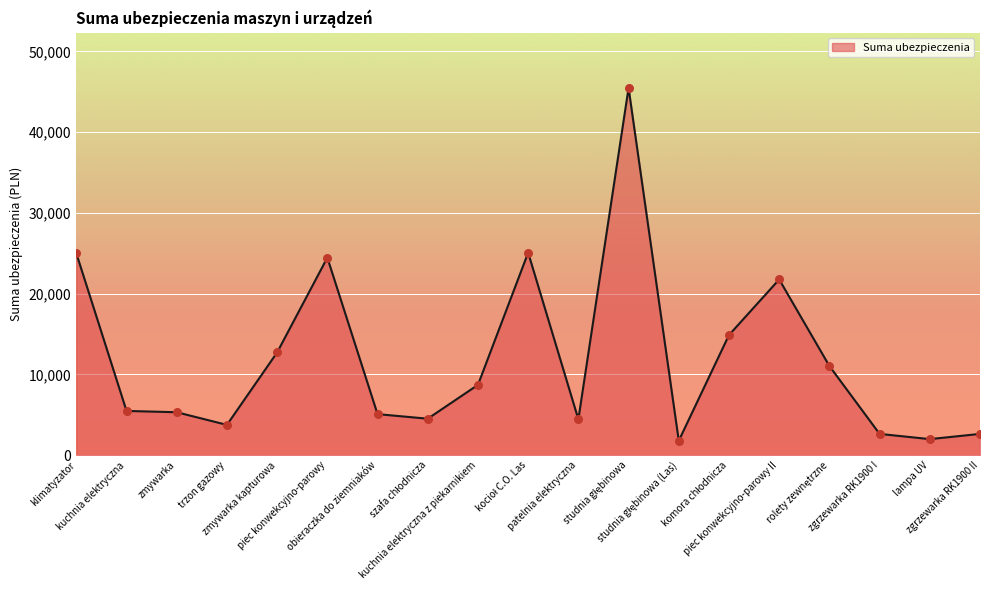

What is the ratio of the value at trzon gazowy to the value at obieraczka do ziemniaków?

0.7